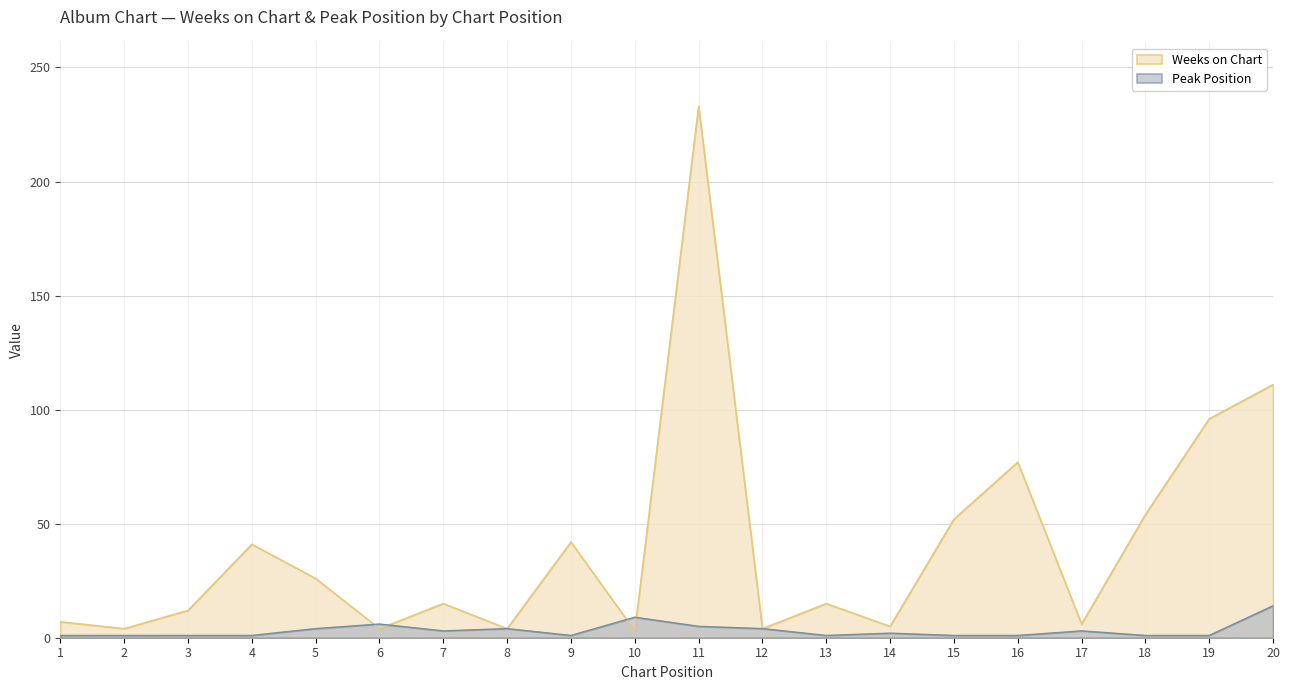

Reading left to right, what are all the values shown in this chart?

Weeks on Chart: 7	4	12	41	26	4	15	4	42	3	233	4	15	5	52	77	6	54	96	111
Peak Position: 1	1	1	1	4	6	3	4	1	9	5	4	1	2	1	1	3	1	1	14